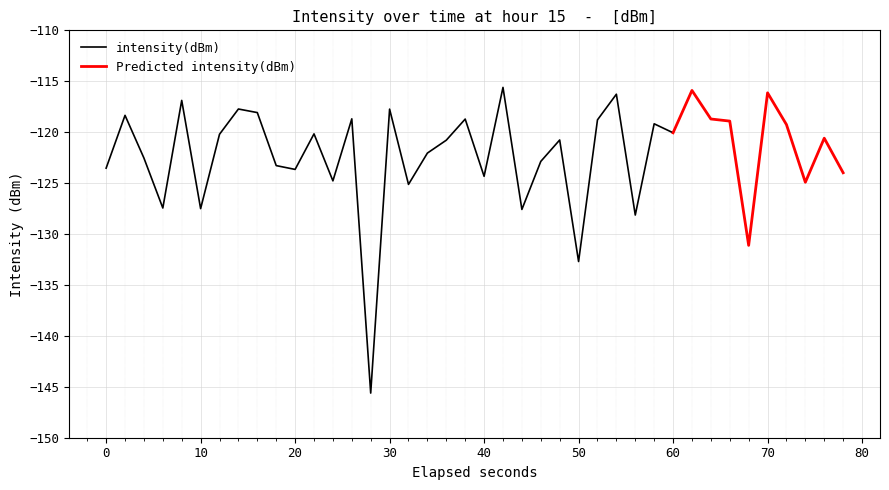

True or false: intensity(dBm) and Predicted intensity(dBm) intersect in this chart.

False